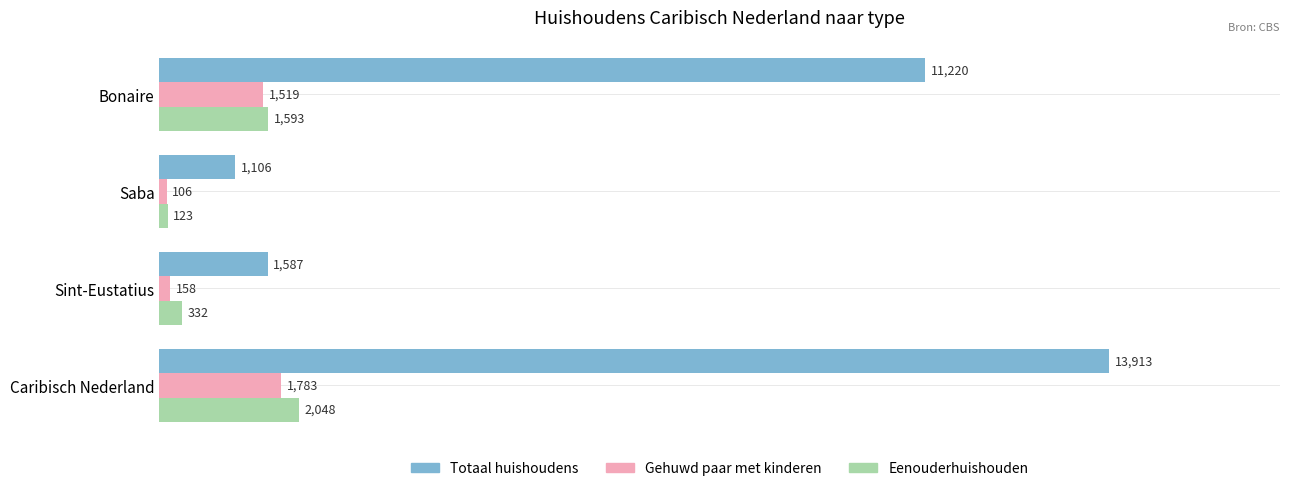

What is the highest value of the Totaal huishoudens series?

13913